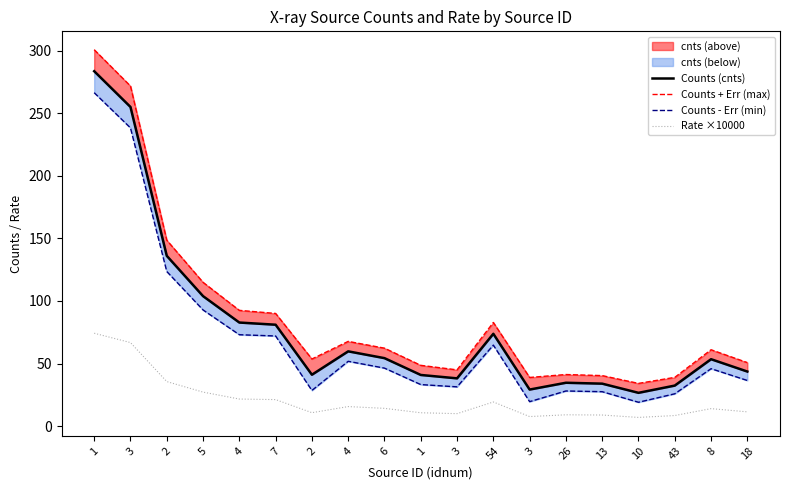

At which label is Rate ×10000 closest to 40?

2